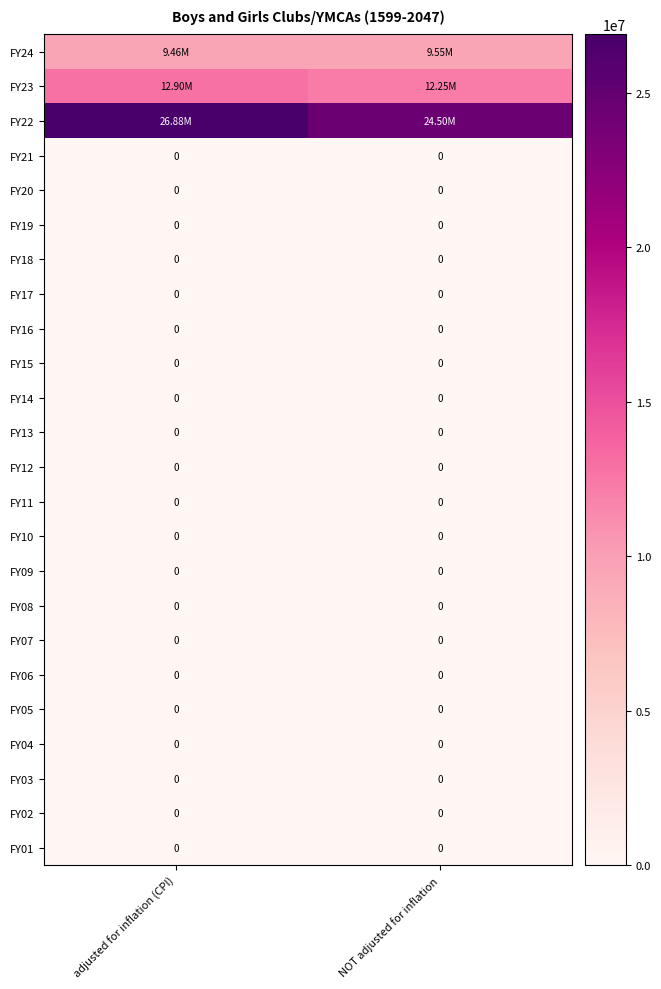

At which category is the sum across all series the highest?

adjusted for inflation (CPI)